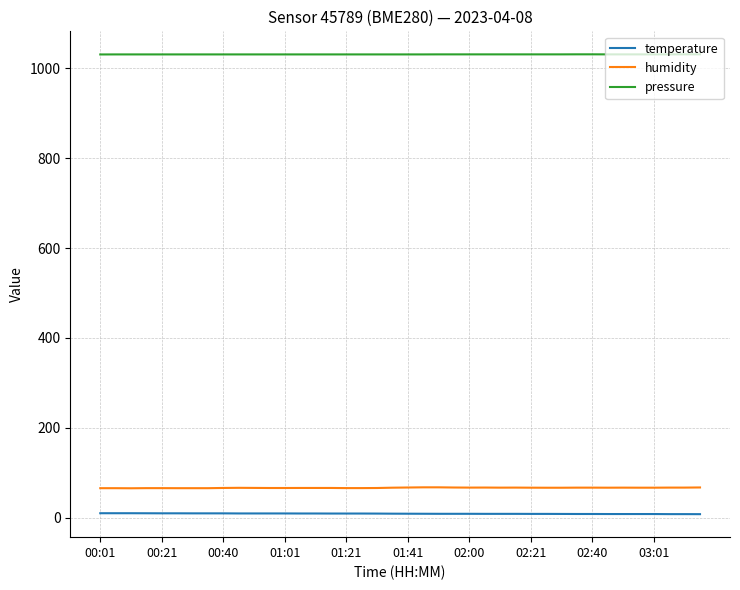

True or false: humidity and temperature intersect in this chart.

False